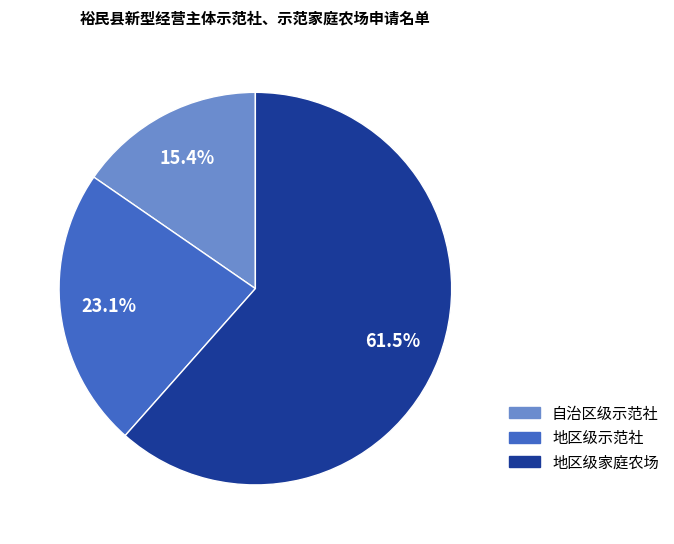

How many segments does this pie chart have?

3